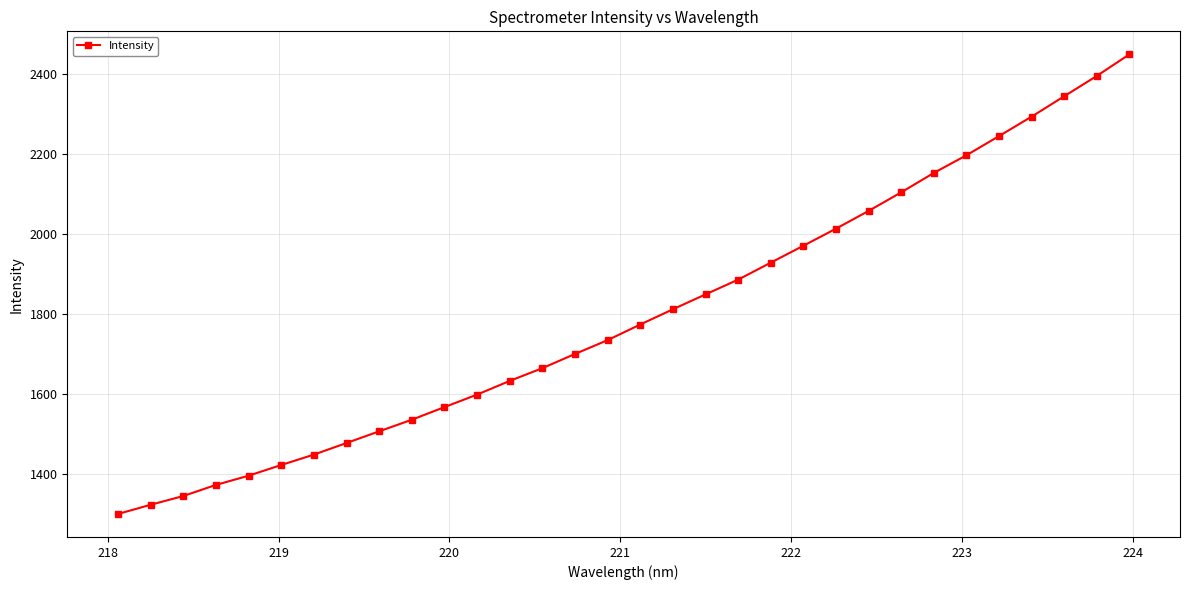

What is the difference between the maximum and minimum values?

1151.0